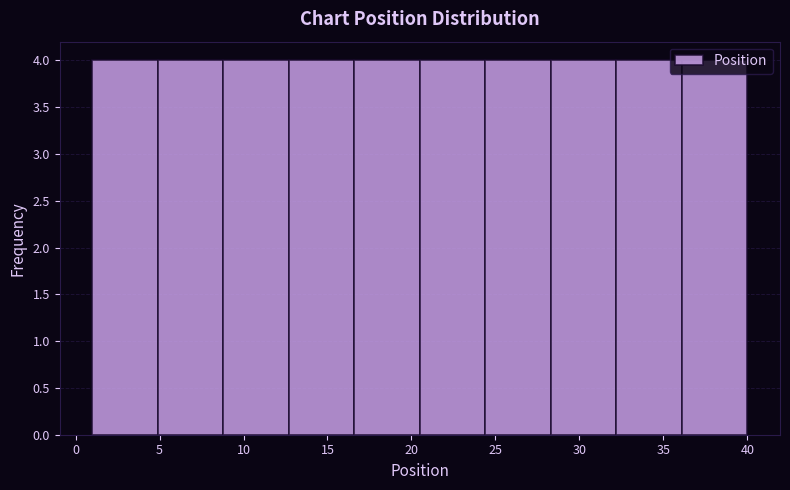

How tall is the bar that spans 28.3 to 32.2 on the x-axis? Neither the bar edges nor the heights are printed on the chart, so give them approximately, as read against the axes.

4